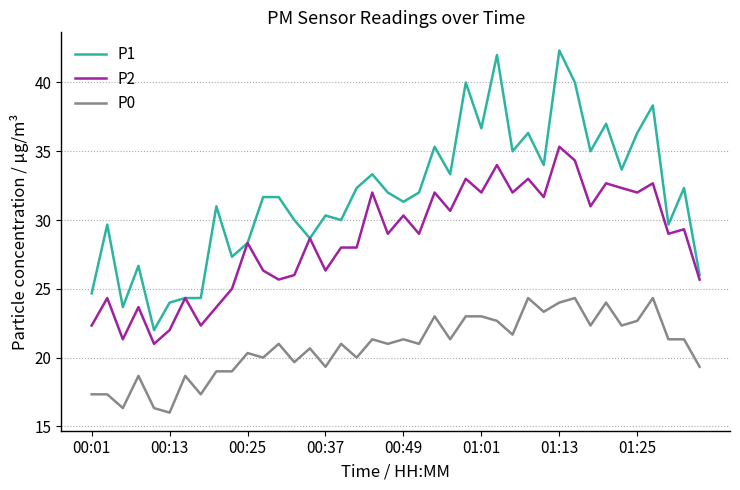

What is the highest value of the P0 series?

24.3